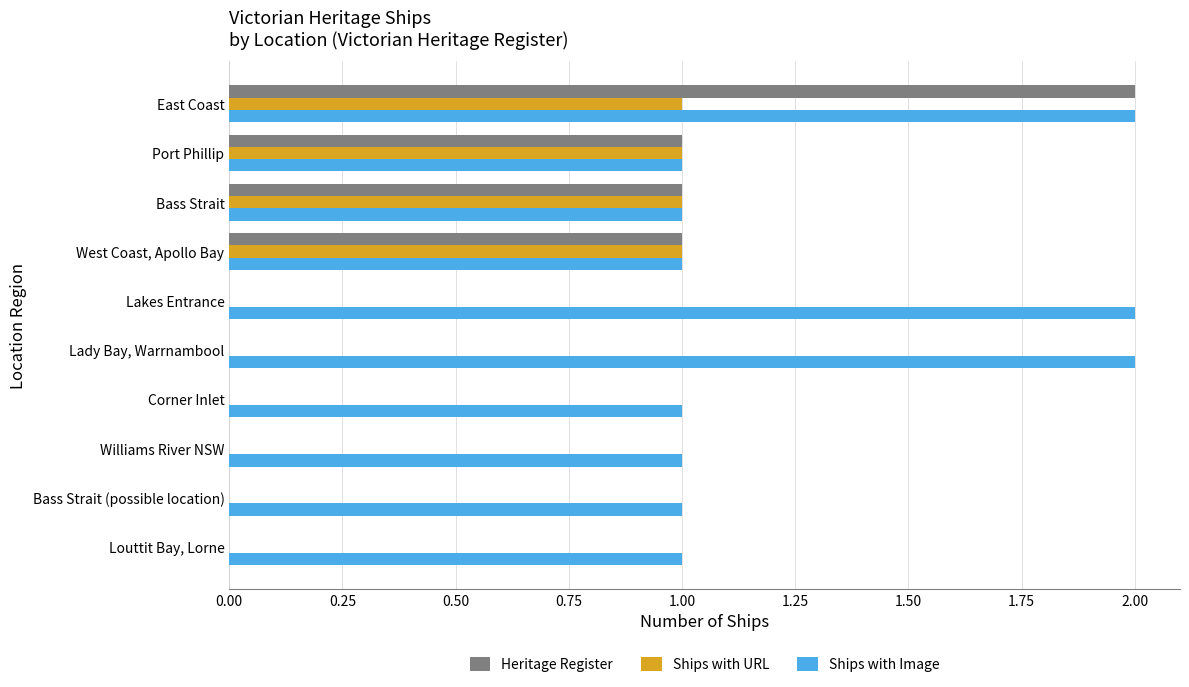

What is the sum of all Heritage Register values?

5